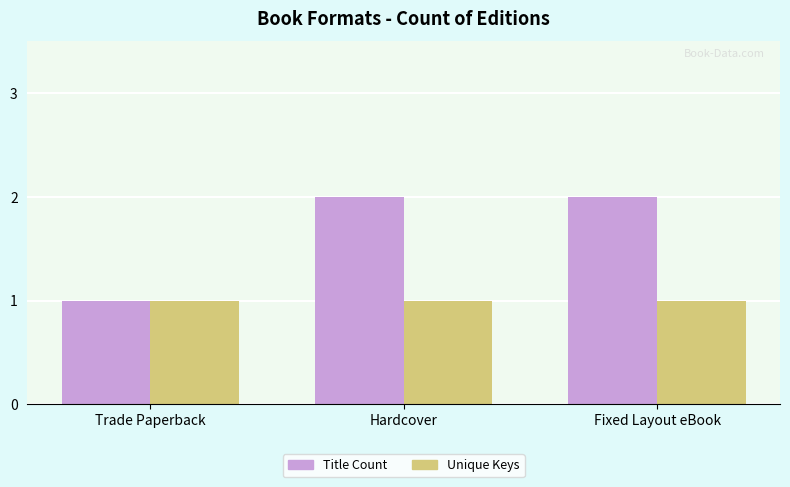

Between Trade Paperback and Hardcover, which series saw the biggest shift?

Title Count